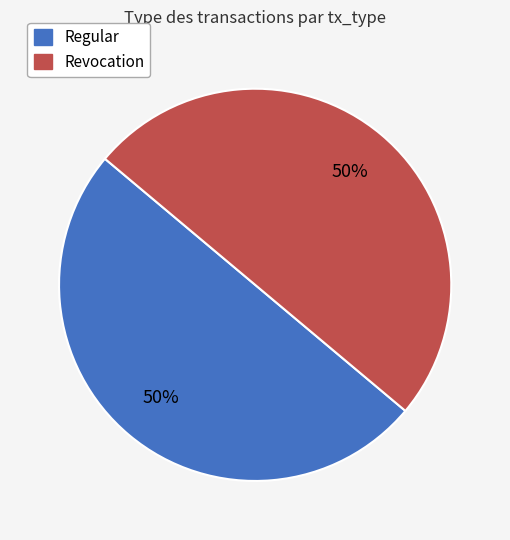

To the nearest percent, what percentage of the pie is Revocation?

50%